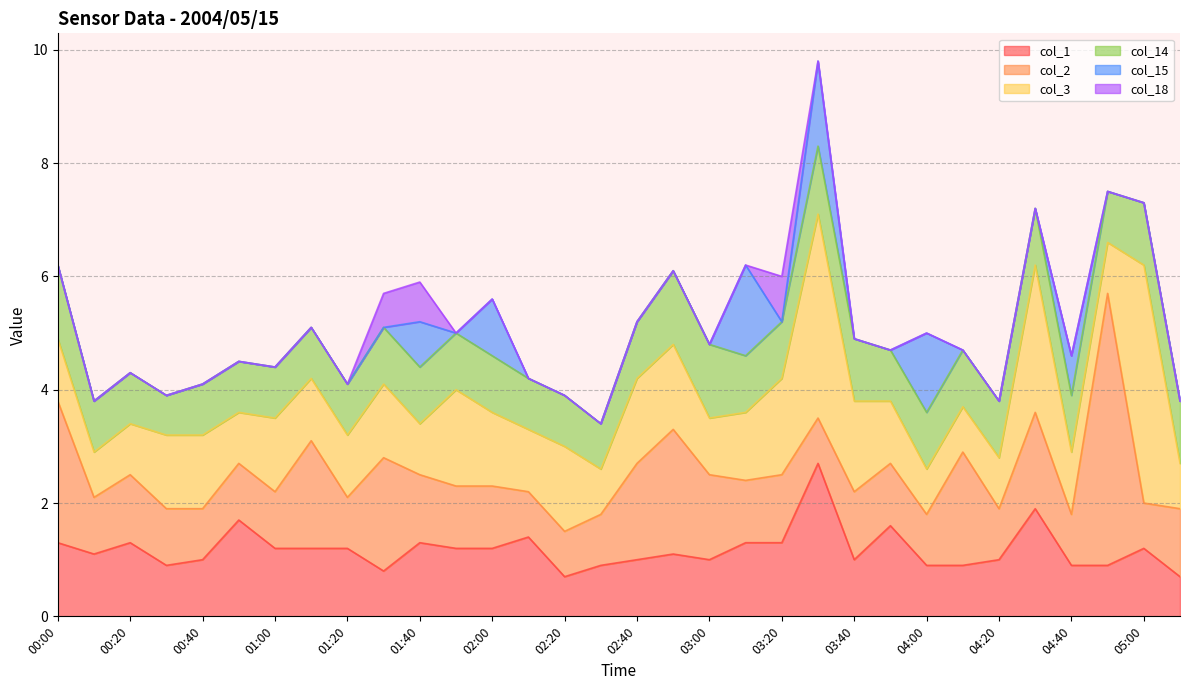

Reading right to left, extract all data points from this chart.

col_1: 0.7	1.2	0.9	0.9	1.9	1.0	0.9	0.9	1.6	1.0	2.7	1.3	1.3	1.0	1.1	1.0	0.9	0.7	1.4	1.2	1.2	1.3	0.8	1.2	1.2	1.2	1.7	1.0	0.9	1.3	1.1	1.3
col_2: 1.2	0.8	4.8	0.9	1.7	0.9	2.0	0.9	1.1	1.2	0.8	1.2	1.1	1.5	2.2	1.7	0.9	0.8	0.8	1.1	1.1	1.2	2.0	0.9	1.9	1.0	1.0	0.9	1.0	1.2	1.0	2.5
col_3: 0.8	4.2	0.9	1.1	2.6	0.9	0.8	0.8	1.1	1.6	3.6	1.7	1.2	1.0	1.5	1.5	0.8	1.5	1.1	1.3	1.7	0.9	1.3	1.1	1.1	1.3	0.9	1.3	1.3	0.9	0.8	1.1
col_14: 1.1	1.1	0.9	1.0	1.0	1.0	1.0	1.0	0.9	1.1	1.2	1.0	1.0	1.3	1.3	1.0	0.8	0.9	0.9	1.0	1.0	1.0	1.0	0.9	0.9	0.9	0.9	0.9	0.7	0.9	0.9	1.3
col_15: 0.0	0.0	0.0	0.7	0.0	0.0	0.0	1.4	0.0	0.0	1.5	0.0	1.6	0.0	0.0	0.0	0.0	0.0	0.0	1.0	0.0	0.8	0.0	0.0	0.0	0.0	0.0	0.0	0.0	0.0	0.0	0.0
col_18: 0.0	0.0	0.0	0.0	0.0	0.0	0.0	0.0	0.0	0.0	0.0	0.8	0.0	0.0	0.0	0.0	0.0	0.0	0.0	0.0	0.0	0.7	0.6	0.0	0.0	0.0	0.0	0.0	0.0	0.0	0.0	0.0